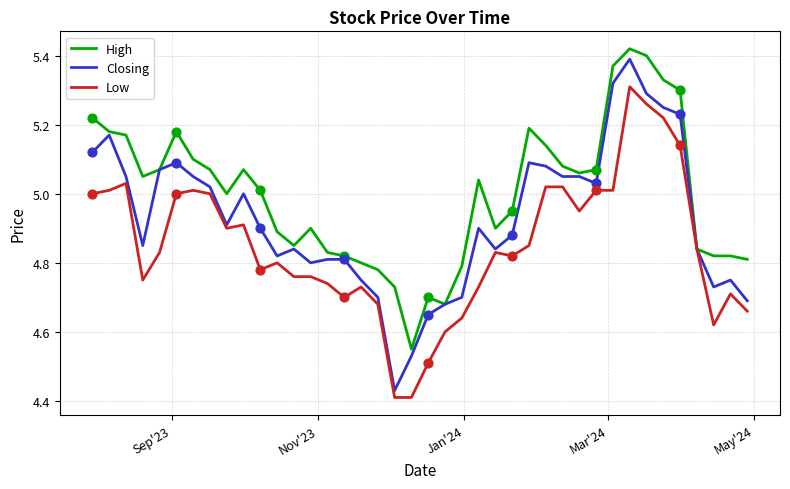

Which series has the largest range (max minus min)?

Closing